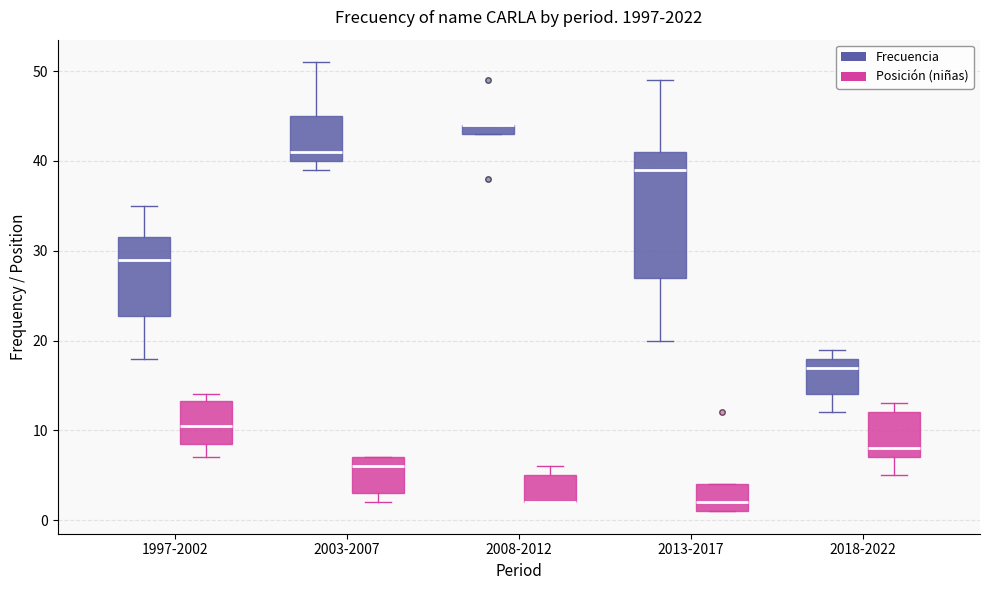

Where is the upper edge of the box for 1997-2002 (Posición (niñas)) on the y-axis? The values are not printed on the chart, so give them approximately, as read against the axis.

13